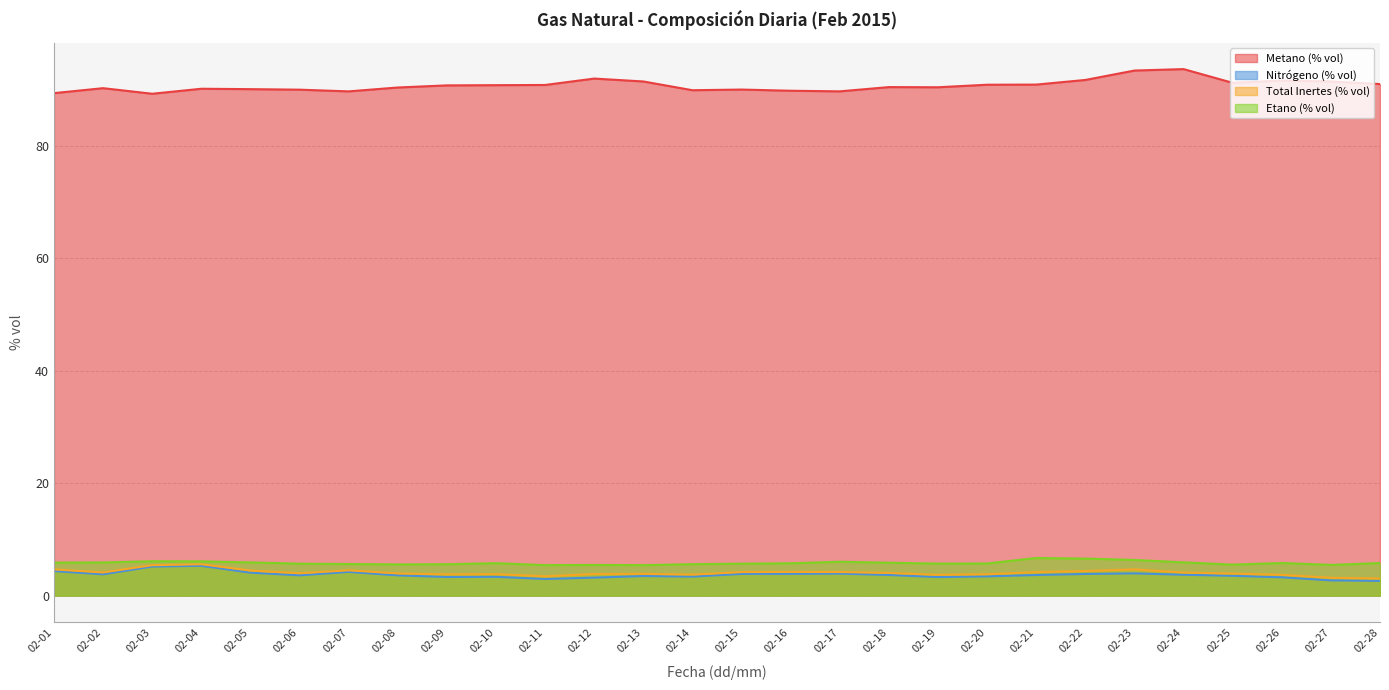

How many interior local valleys does the Total Inertes (% vol) series have?

6